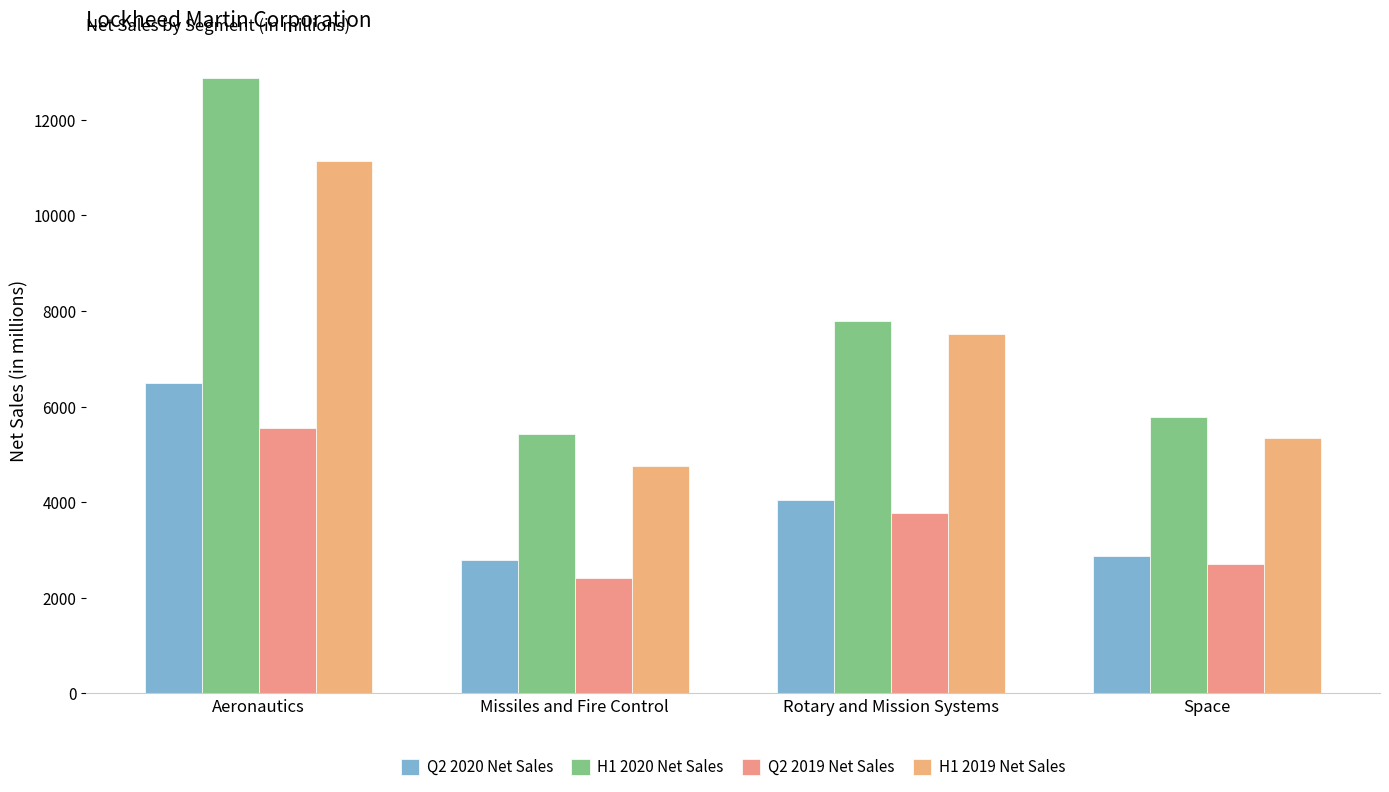

What is the spread (max minus min) of values at Rotary and Mission Systems?

4017